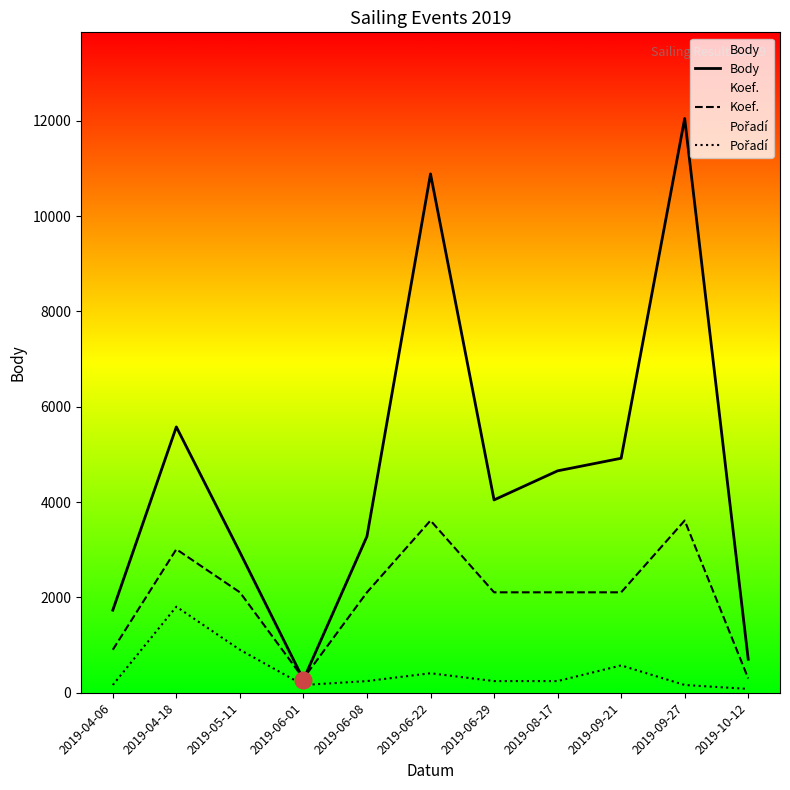

What is the maximum value shown in the chart?

12049.0